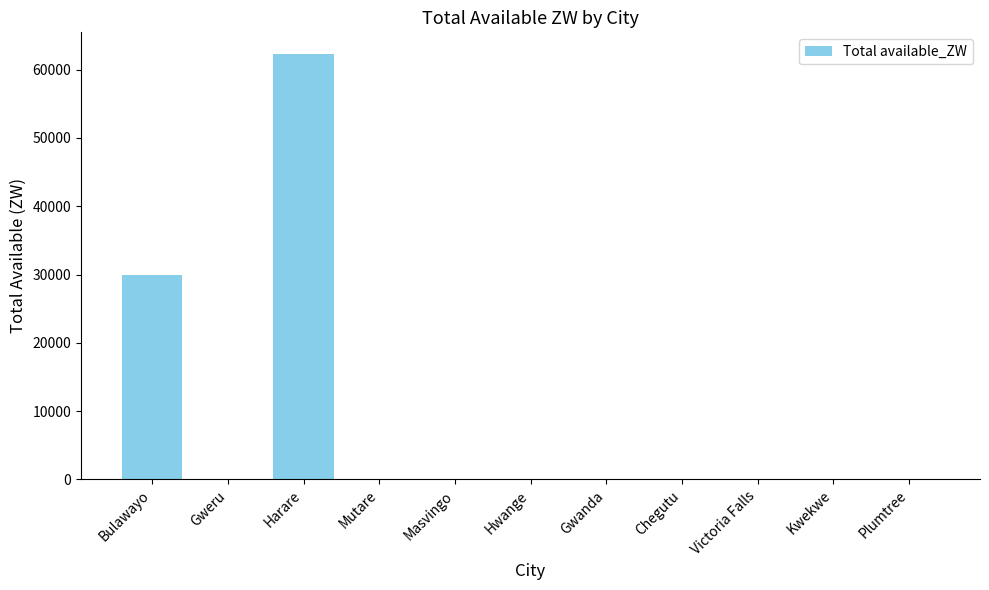

Is it true that the value at Bulawayo is 29980.8?

True